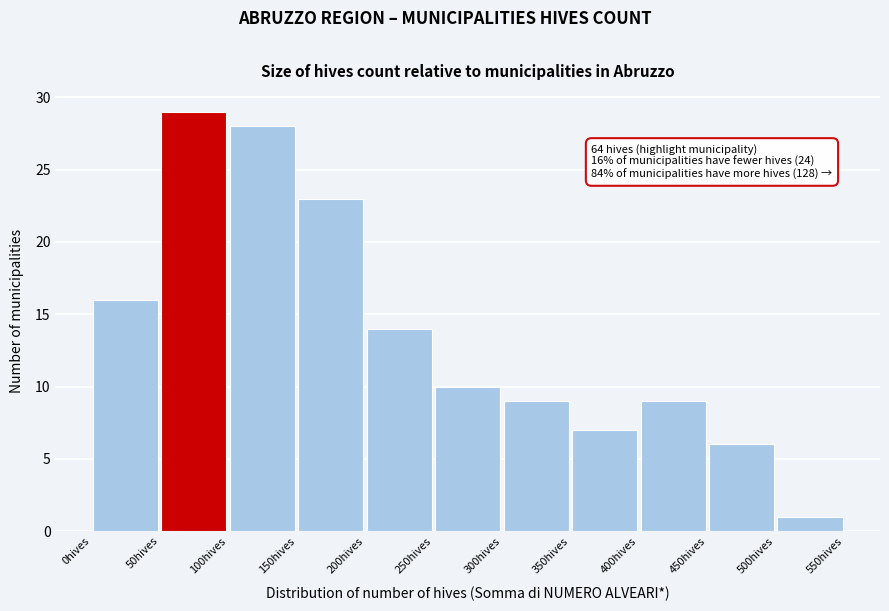

Over which range of the x-axis is the bar tallest?

50 to 100